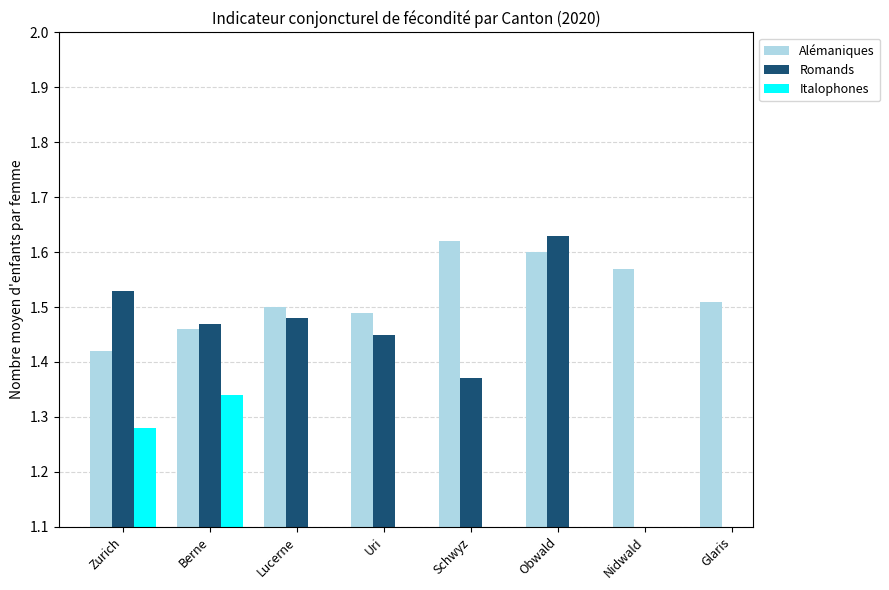

True or false: Romands has a value of 1.5 at Lucerne.

True